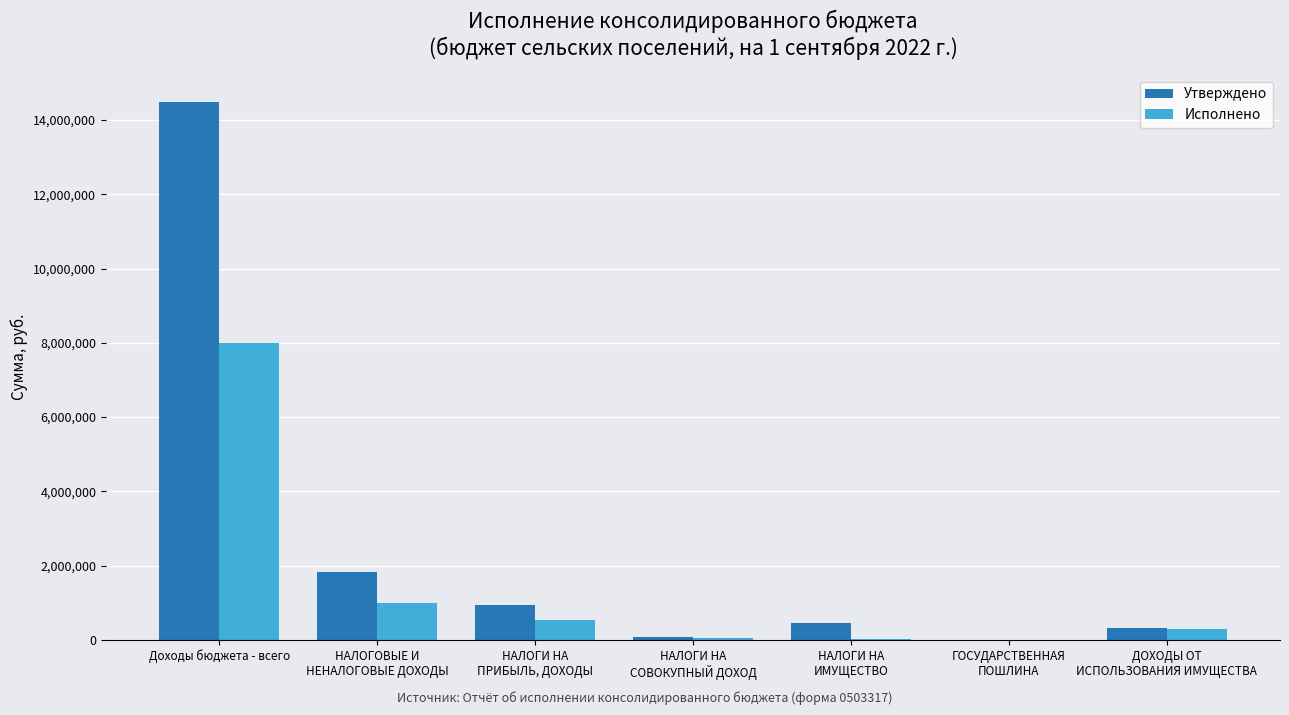

At which category is the sum across all series the highest?

Доходы бюджета - всего